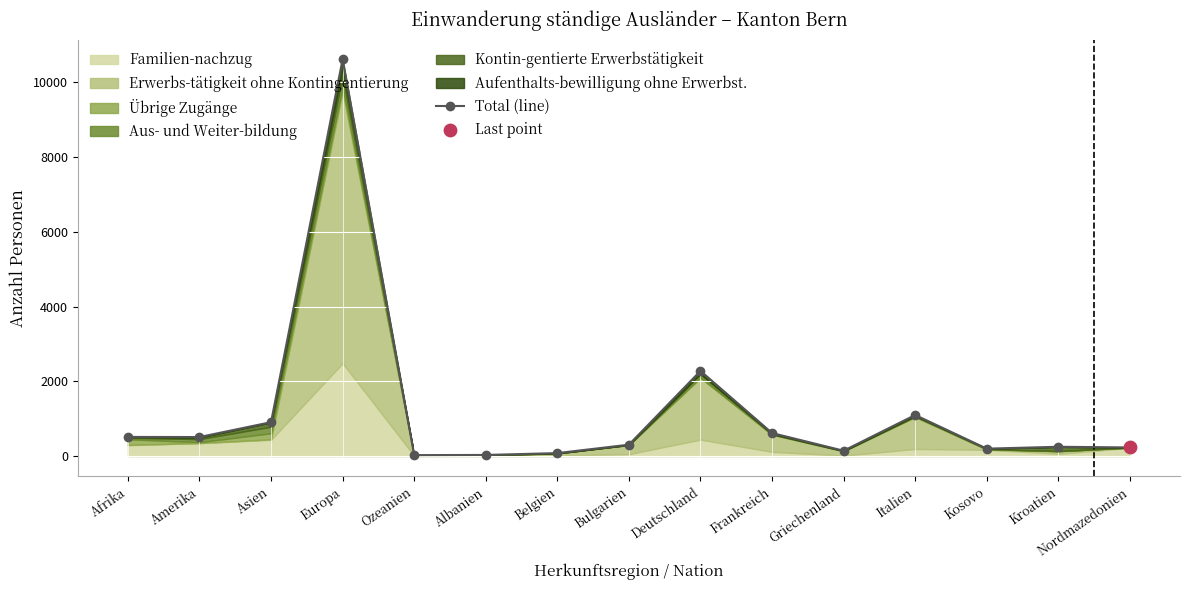

Approximately how many times larger is the value at Griechenland compared to Nordmazedonien?

0.6